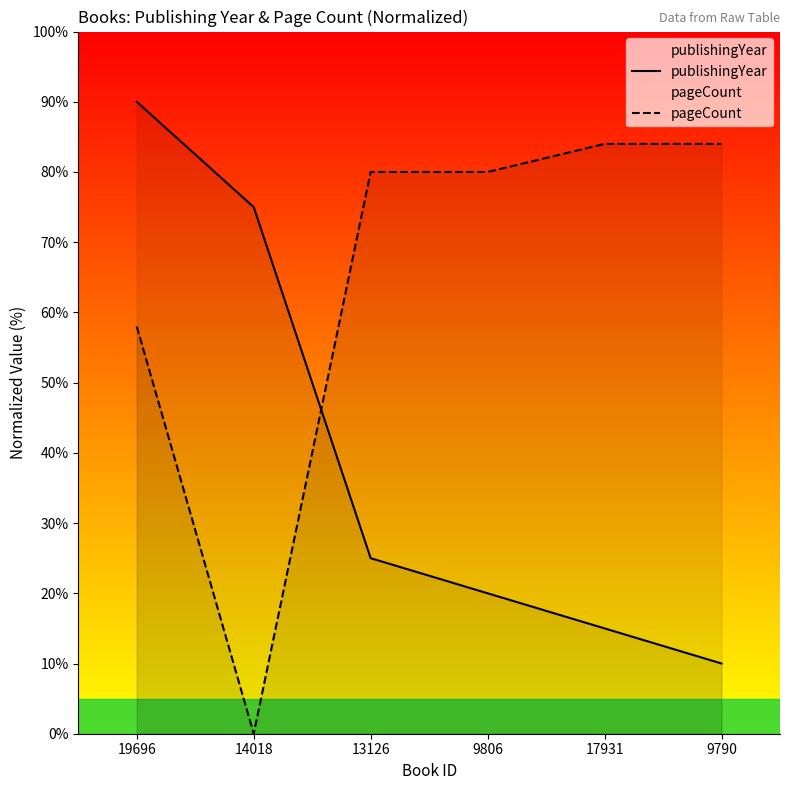

Reading left to right, transcribe all the data shown in this chart.

publishingYear: 90.0	75.0	25.0	20.0	15.0	10.0
pageCount: 58.0	0.0	80.0	80.0	84.0	84.0